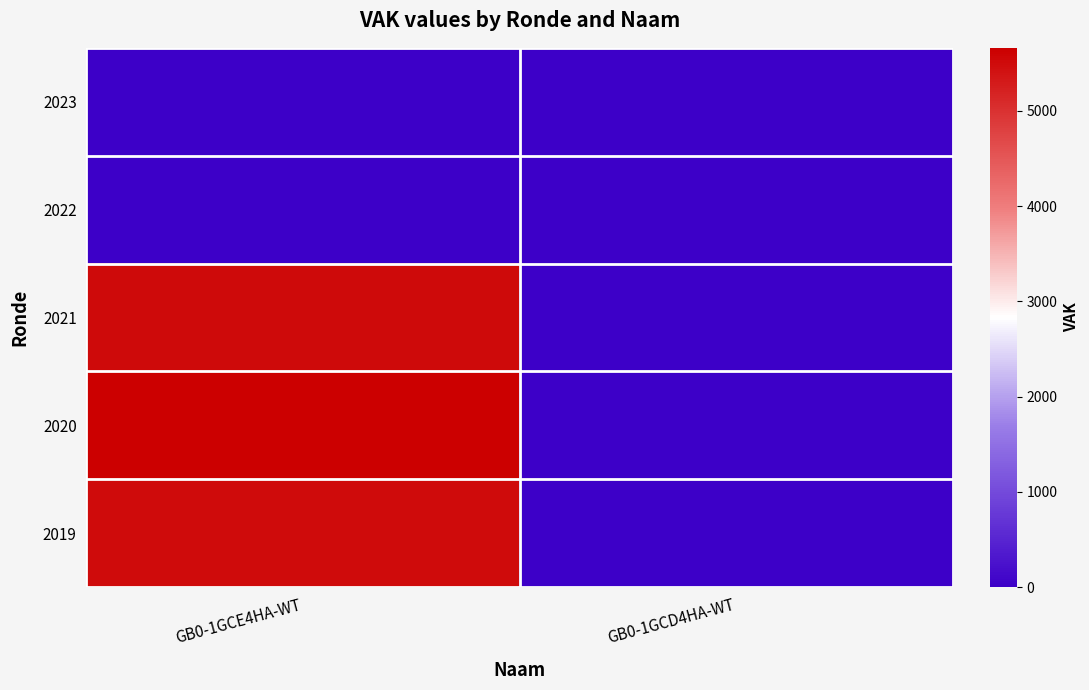

How many categories are shown in the chart?

2